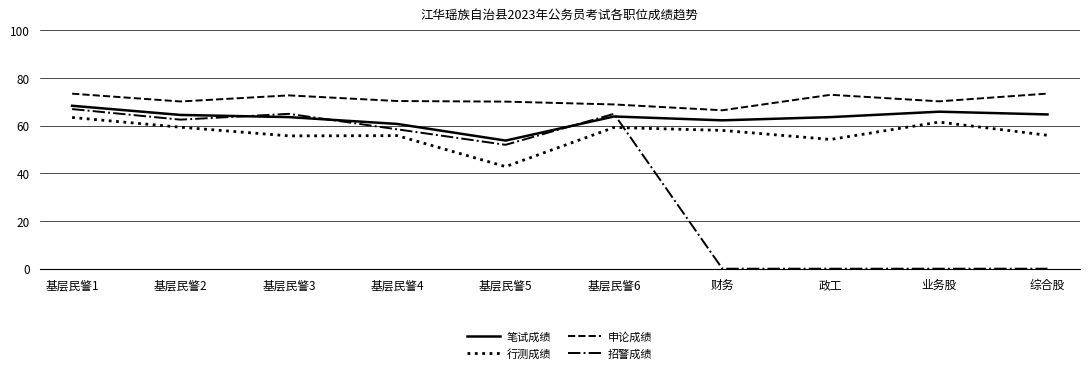

Where is 招警成绩 nearest to the value 33?

基层民警5